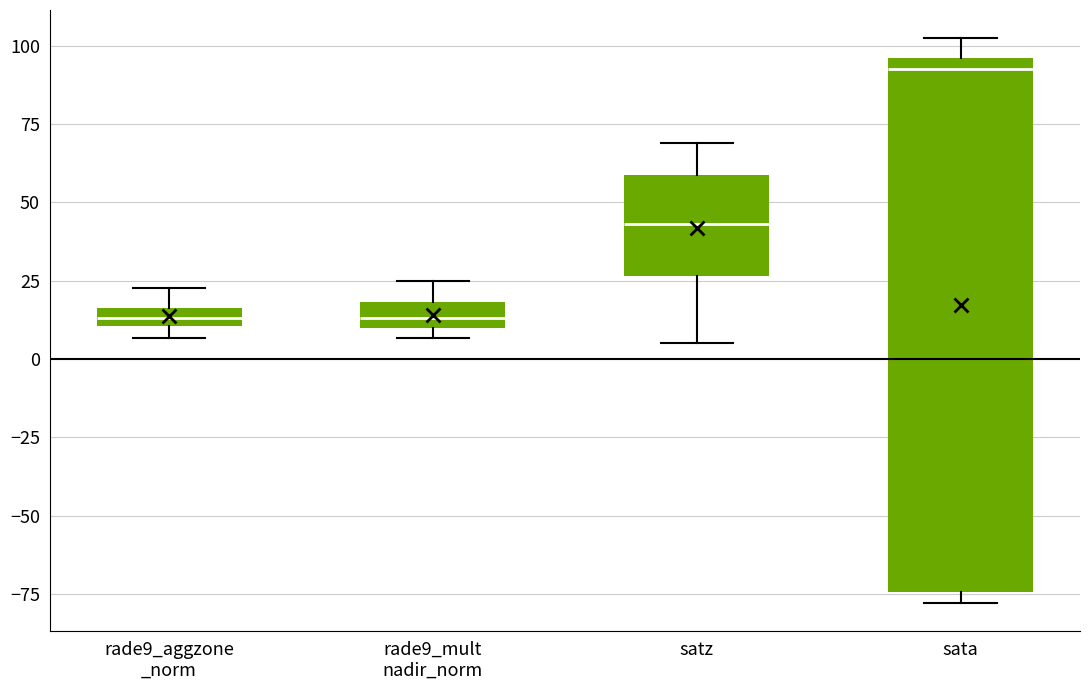

Which box's median line is the highest?

sata